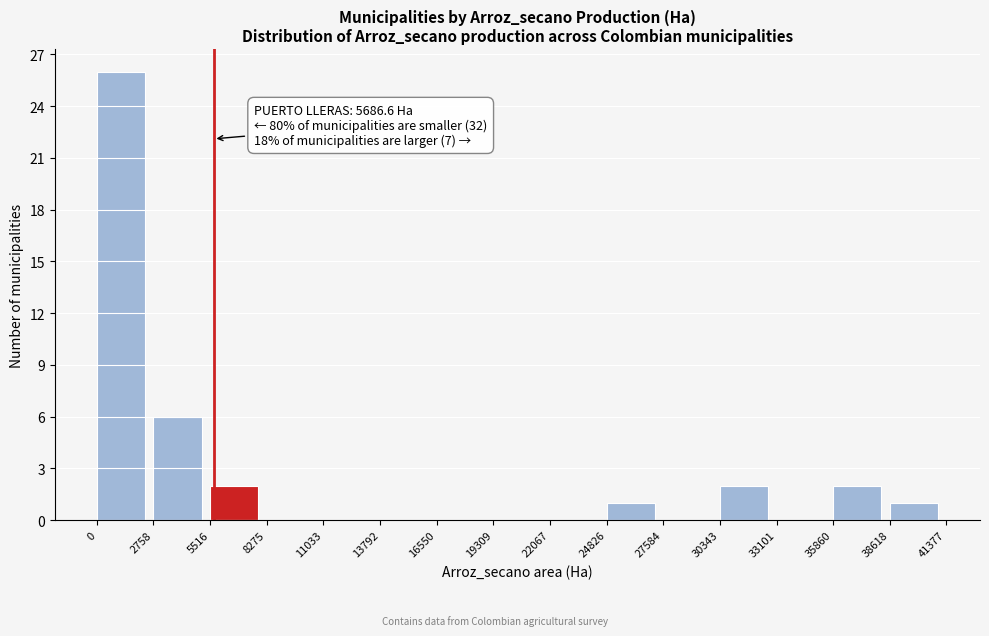

Which range on the x-axis has the tallest bar?

0 to 2758